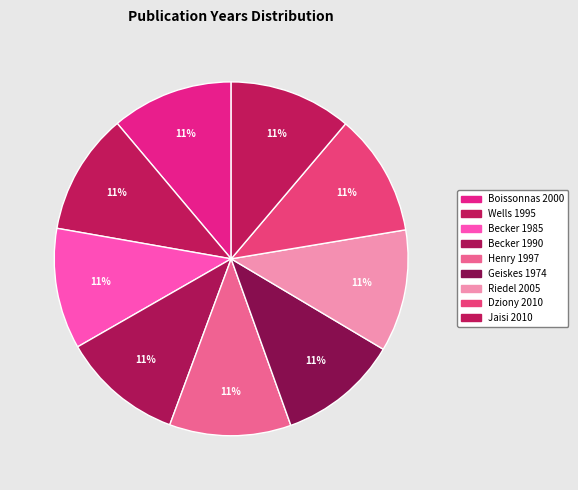

To the nearest percent, what is the combined percentage of Riedel 2005 and Becker 1990?

22%